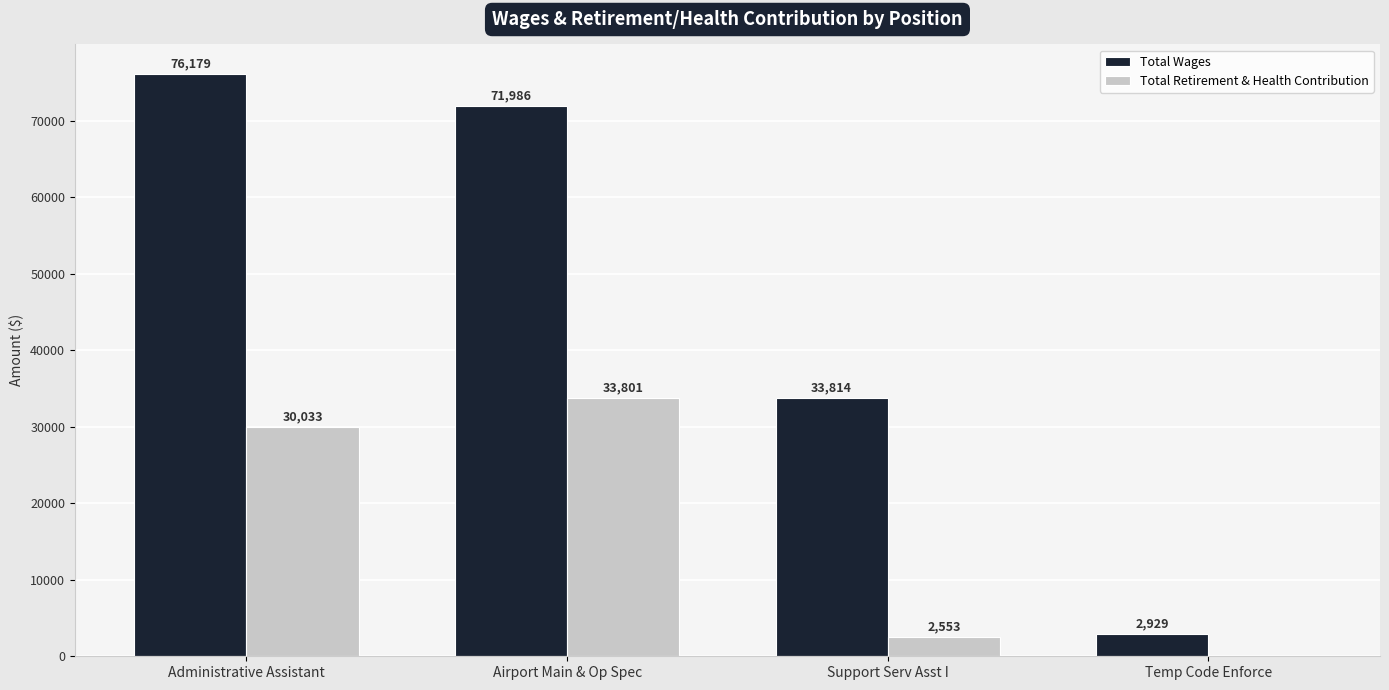

The value of Total Wages at Airport Main & Op Spec is 71986. True or false?

True